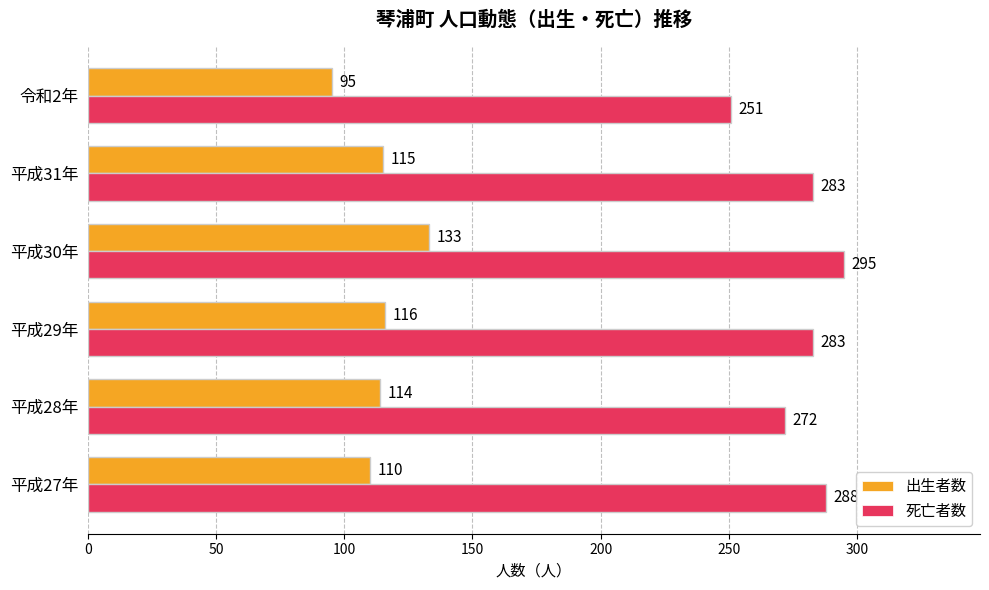

The value of 出生者数 at 平成29年 is 195. True or false?

False